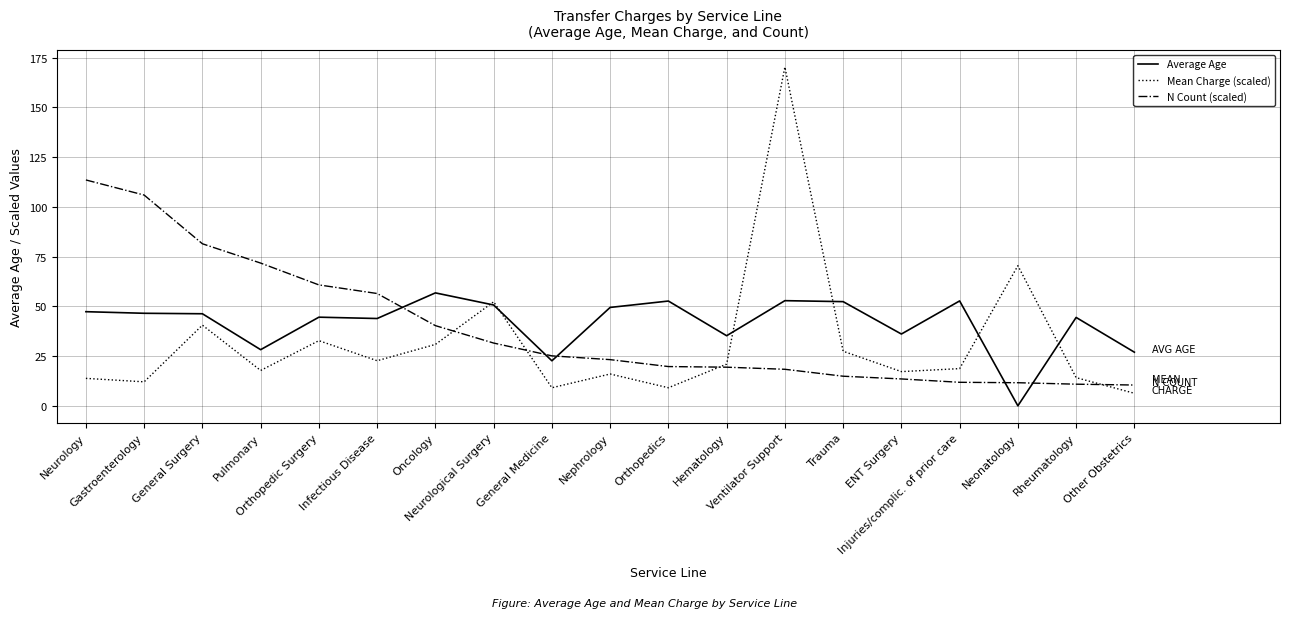

List the series in order of their peak value, lowest first.

Average Age, N Count (scaled), Mean Charge (scaled)